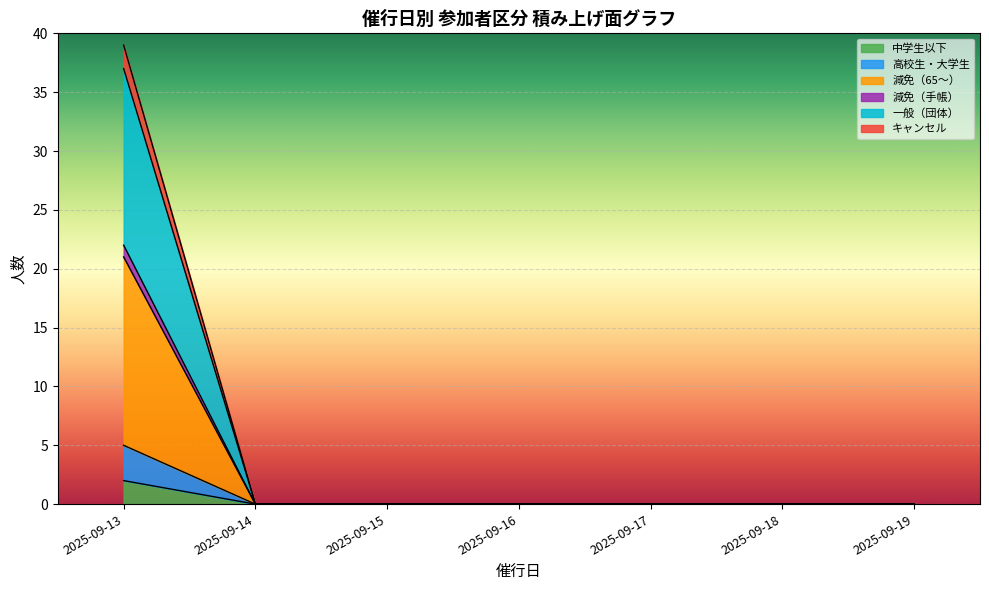

Is it true that 高校生・大学生 equals 0 at 2025-09-15?

True